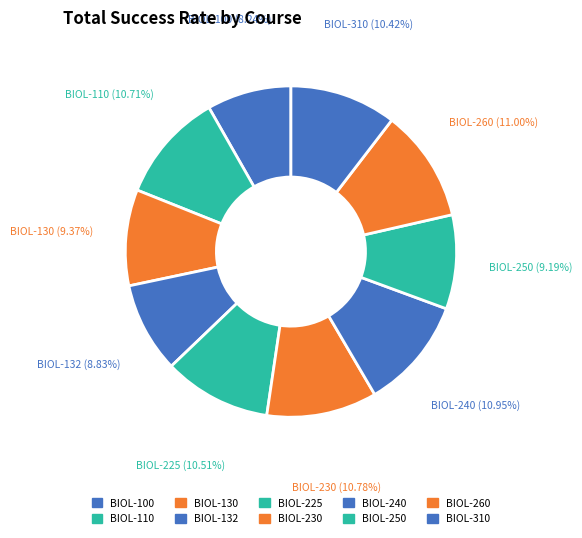

The BIOL-225 slice represents 11% of the pie. True or false?

True